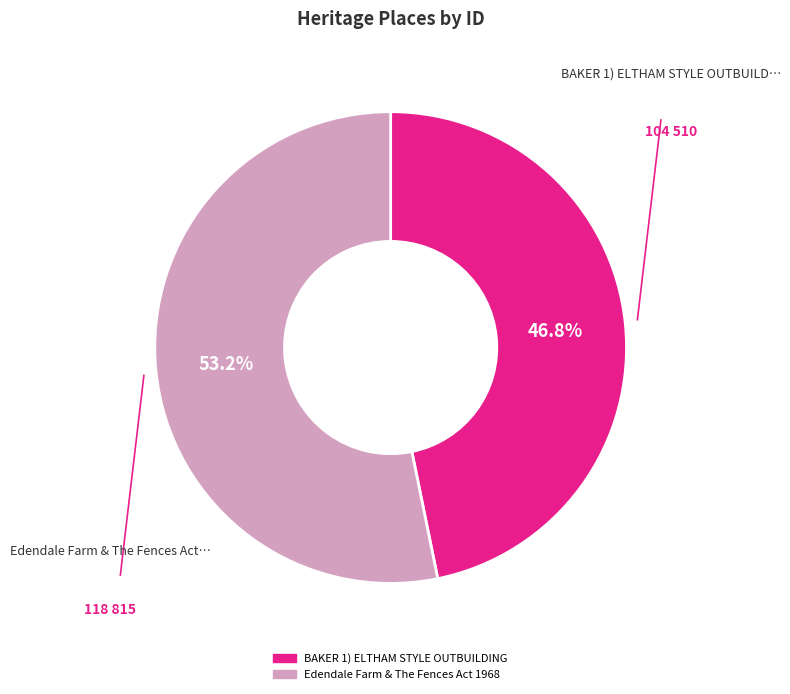

The BAKER 1) ELTHAM STYLE OUTBUILDING slice represents 47% of the pie. True or false?

True